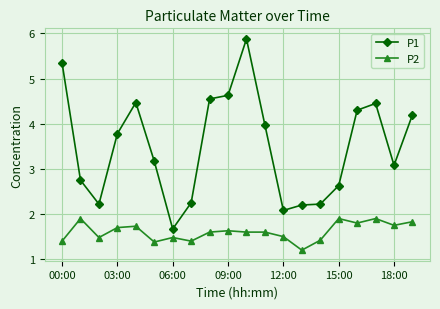

Which series has the widest spread of values?

P1